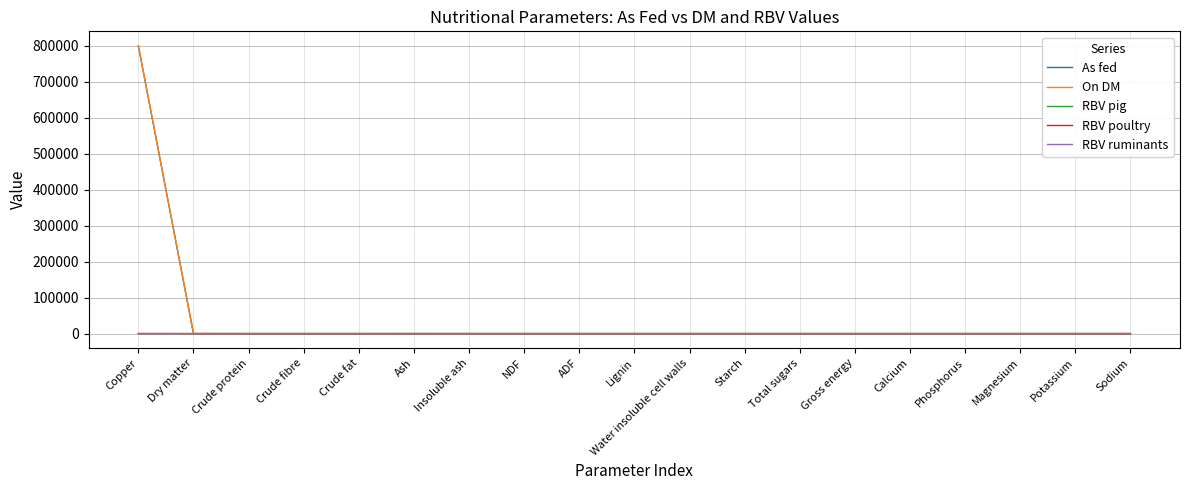

At which category is the sum across all series the highest?

Copper